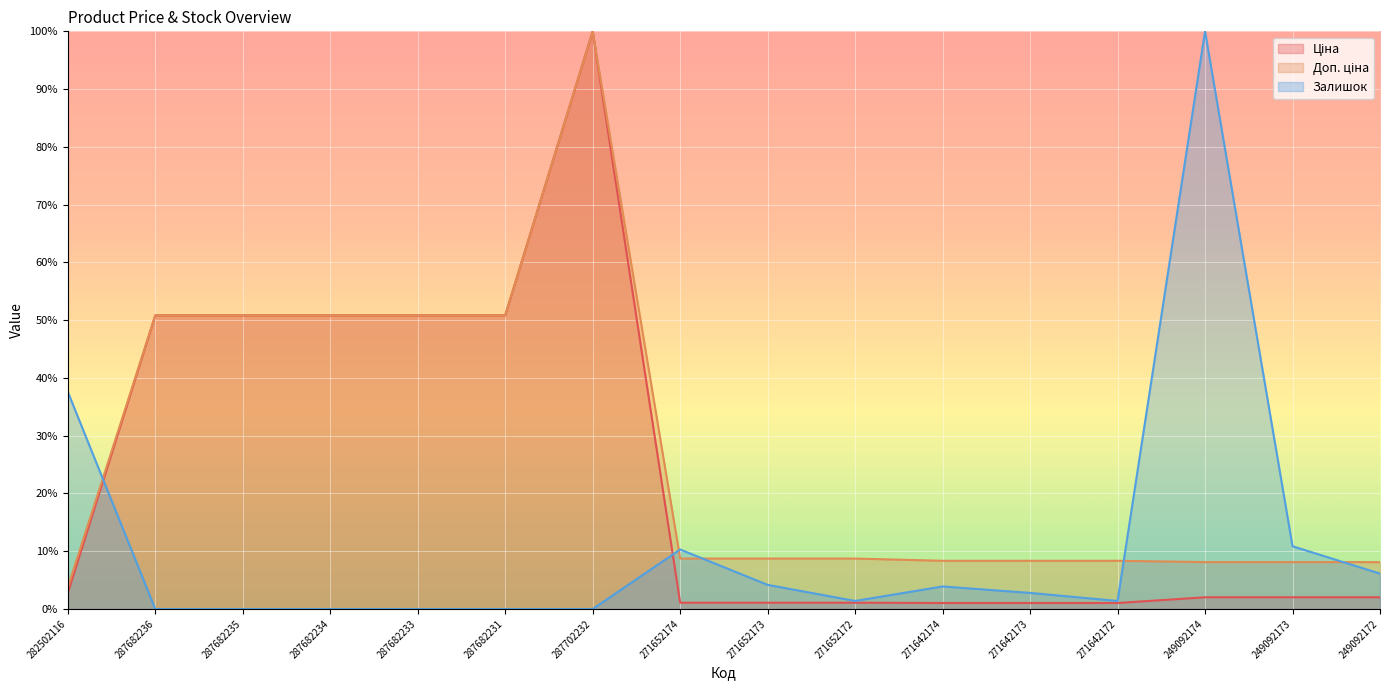

Reading left to right, what are all the values shown in this chart?

Ціна: 2.8	50.8	50.8	50.8	50.8	50.8	100.0	1.1	1.1	1.1	1.0	1.0	1.0	2.0	2.0	2.0
Доп. ціна: 3.7	50.8	50.8	50.8	50.8	50.8	100.0	8.7	8.7	8.7	8.3	8.3	8.3	8.1	8.1	8.1
Залишок: 37.6	0.0	0.0	0.0	0.0	0.0	0.0	10.3	4.2	1.4	3.9	2.8	1.4	100.0	10.9	6.1